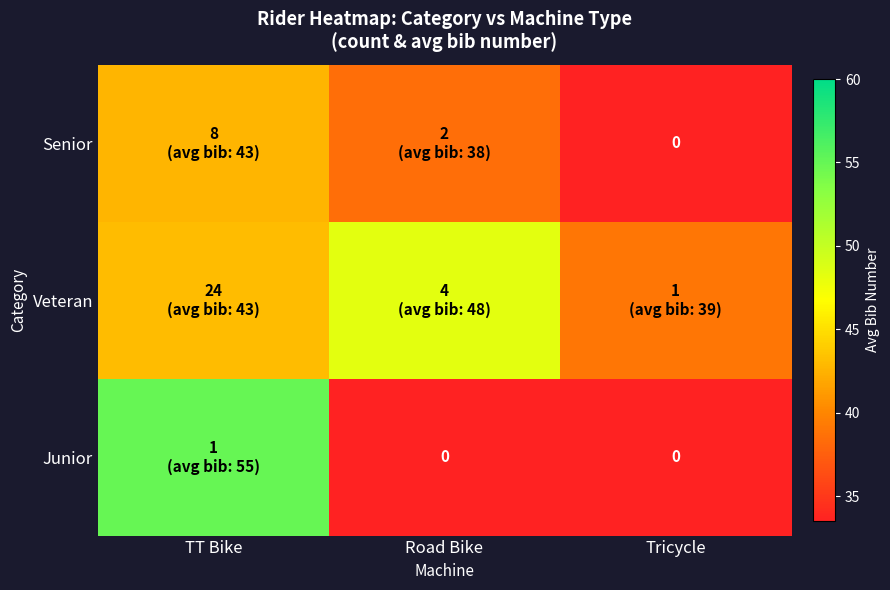

What is the sum of the Junior values at TT Bike and Tricycle?

55.0